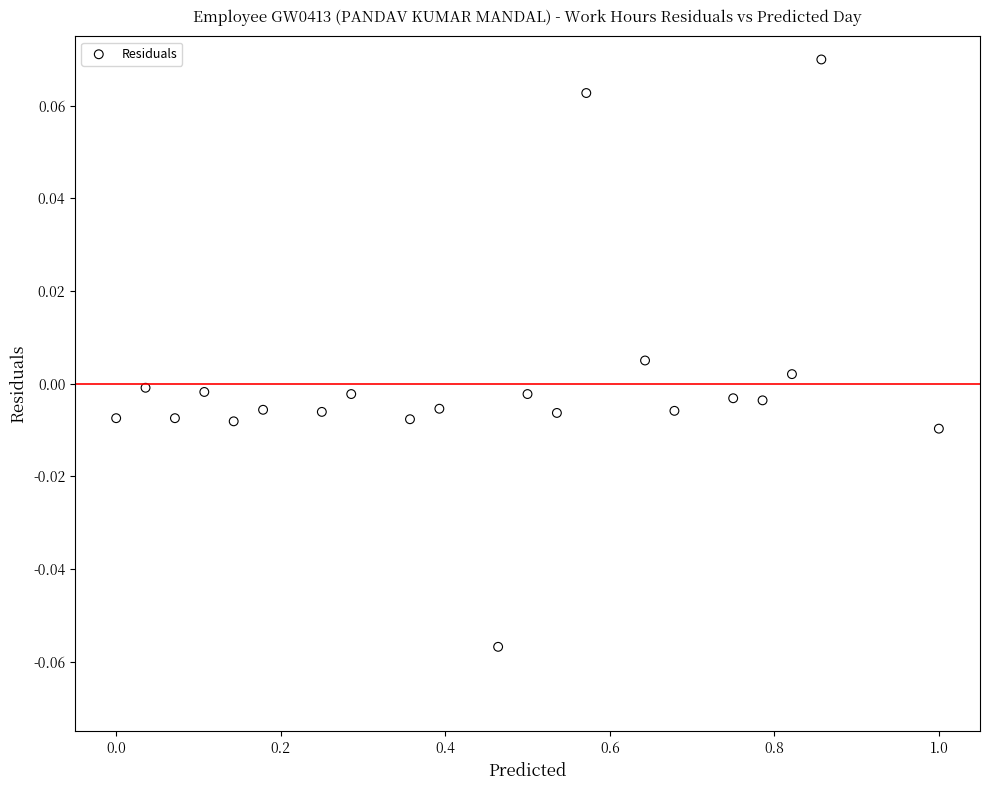

What is the range of X values (max minus min)?

1.0